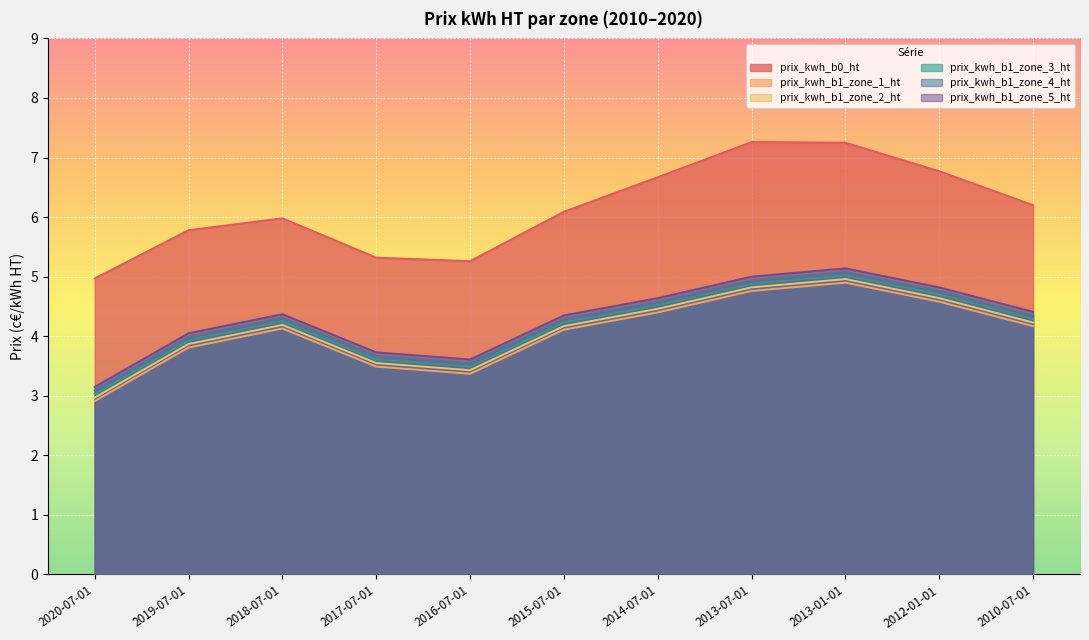

What is the total value across all series at 2019-07-01?

25.4